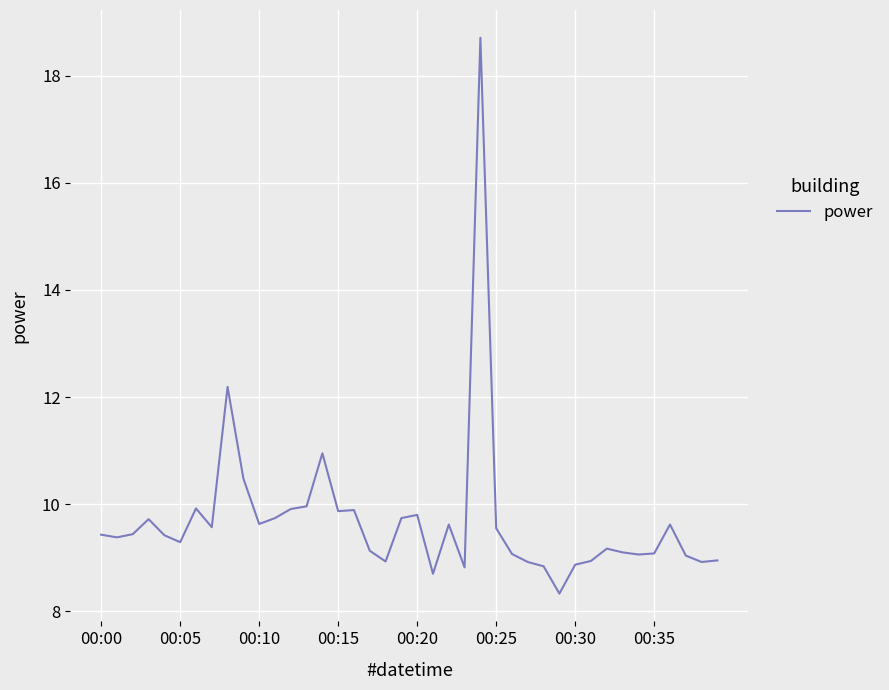

What is the minimum value shown in the chart?

8.3